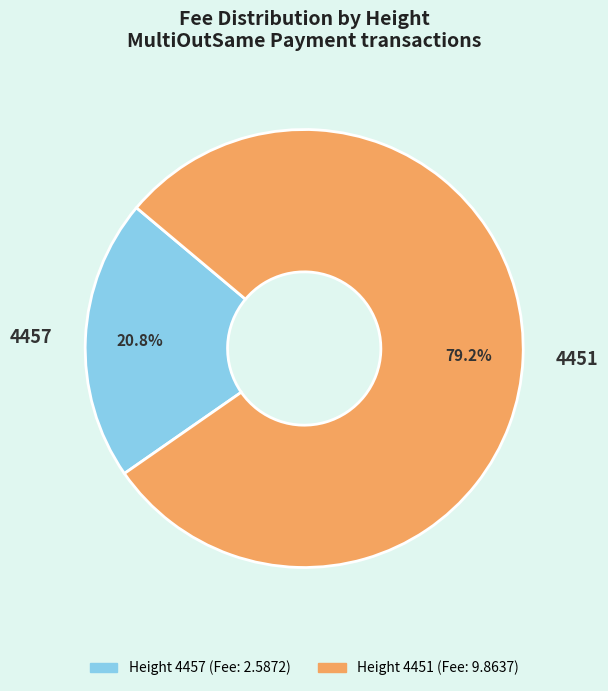

True or false: 4451 accounts for 79% of the total.

True